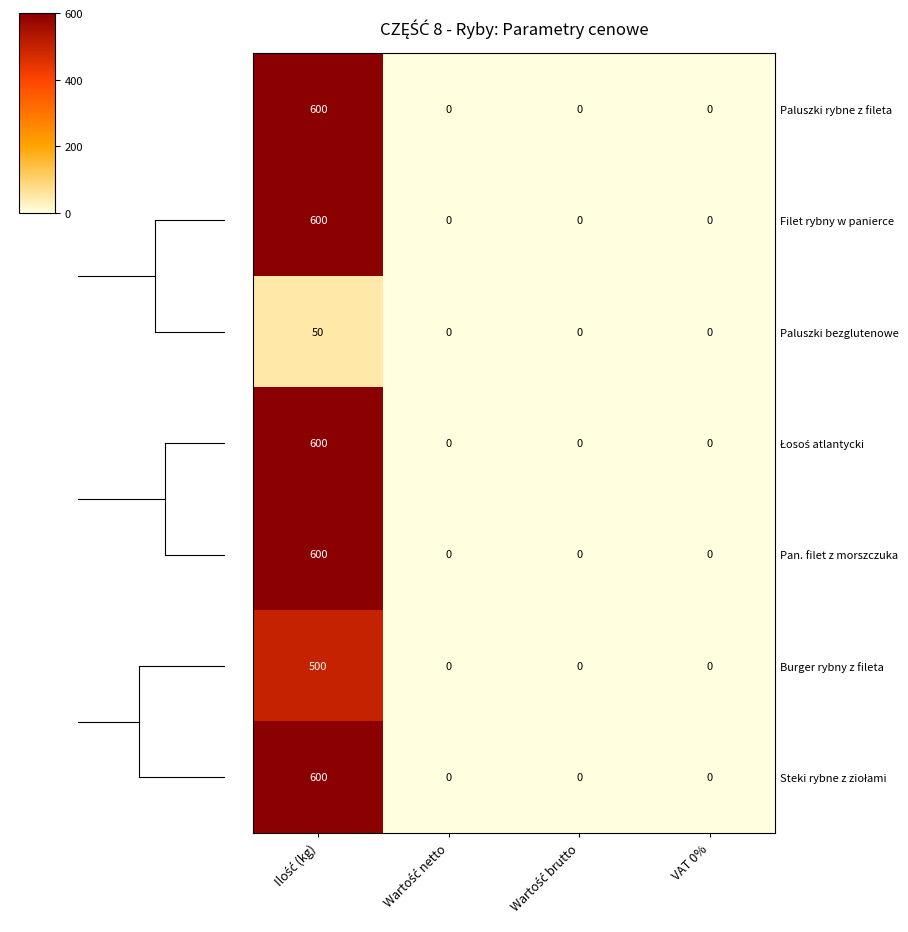

Count the Paluszki rybne z fileta values in the range 0 to 600.

4